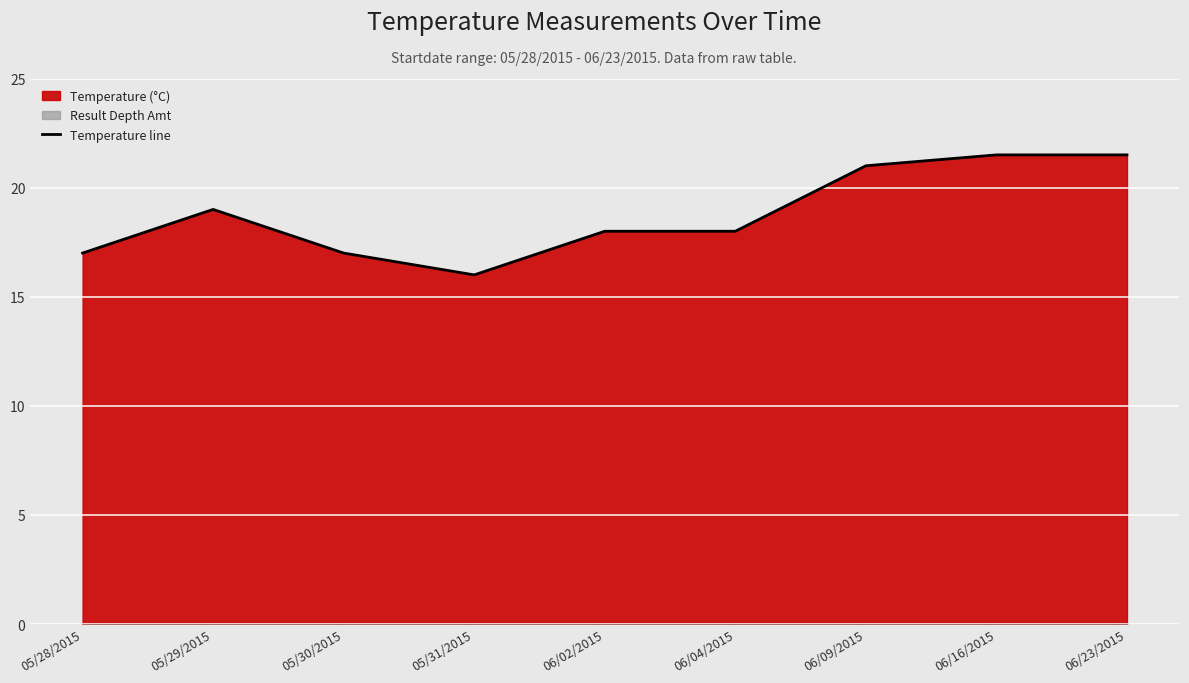

What is the ratio of the value at 06/16/2015 to the value at 06/23/2015?

1.0